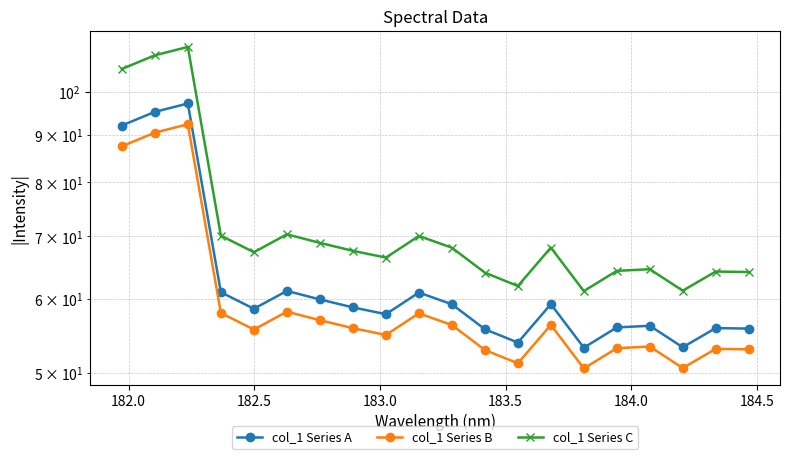

Rank the series by their average value, from lowest to highest.

col_1 Series B, col_1 Series A, col_1 Series C